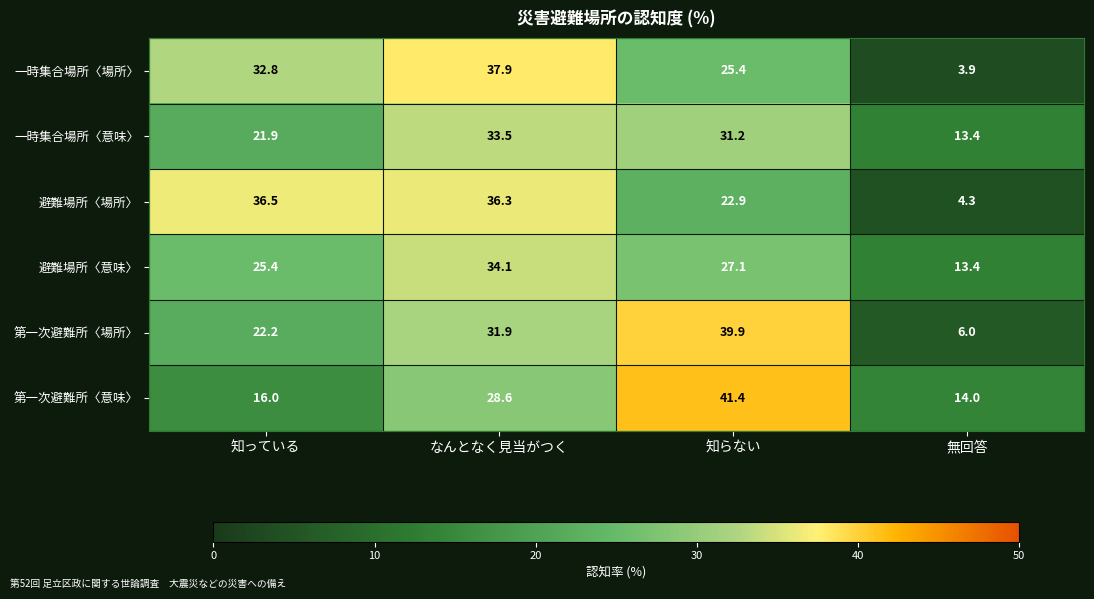

Rank the series by their maximum value, from lowest to highest.

一時集合場所〈意味〉, 避難場所〈意味〉, 避難場所〈場所〉, 一時集合場所〈場所〉, 第一次避難所〈場所〉, 第一次避難所〈意味〉